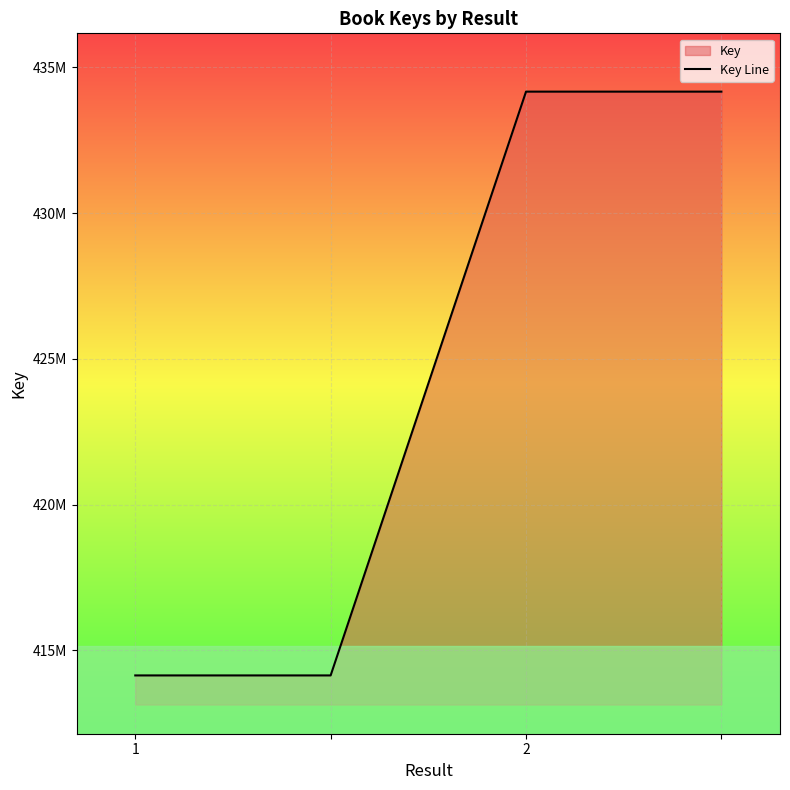

The value at 3 is 753623419. True or false?

False